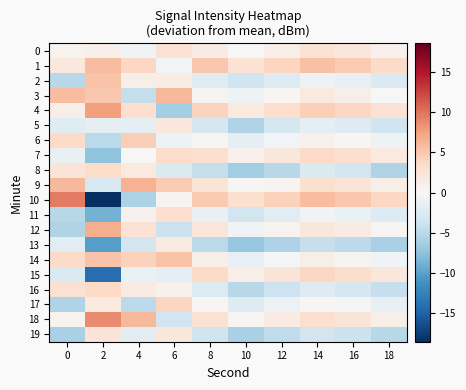

List the series in order of their peak value, lowest first.

13, 5, 19, 0, 11, 8, 7, 16, 15, 17, 6, 2, 14, 1, 3, 9, 12, 4, 18, 10